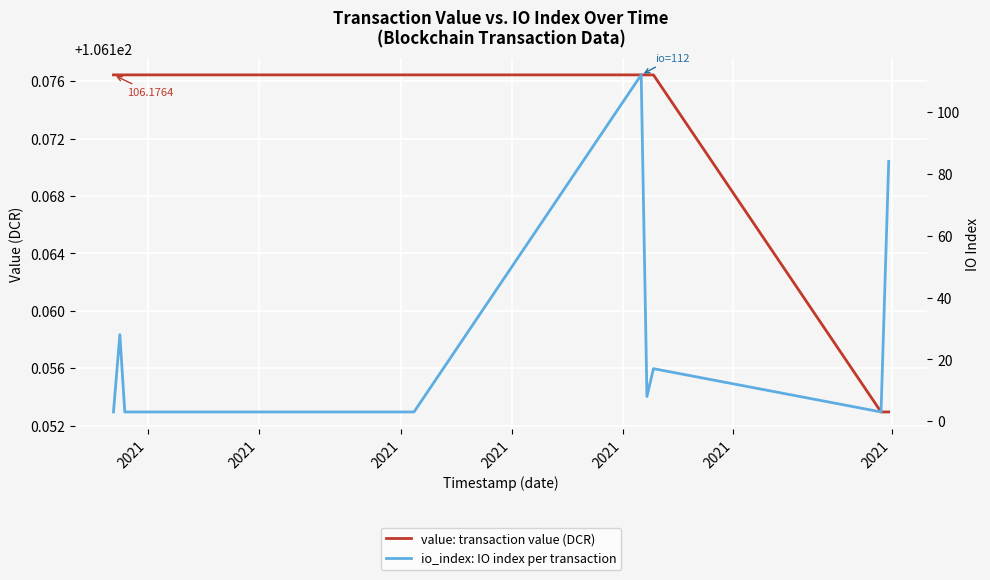

At which category is the sum across all series the highest?

2021